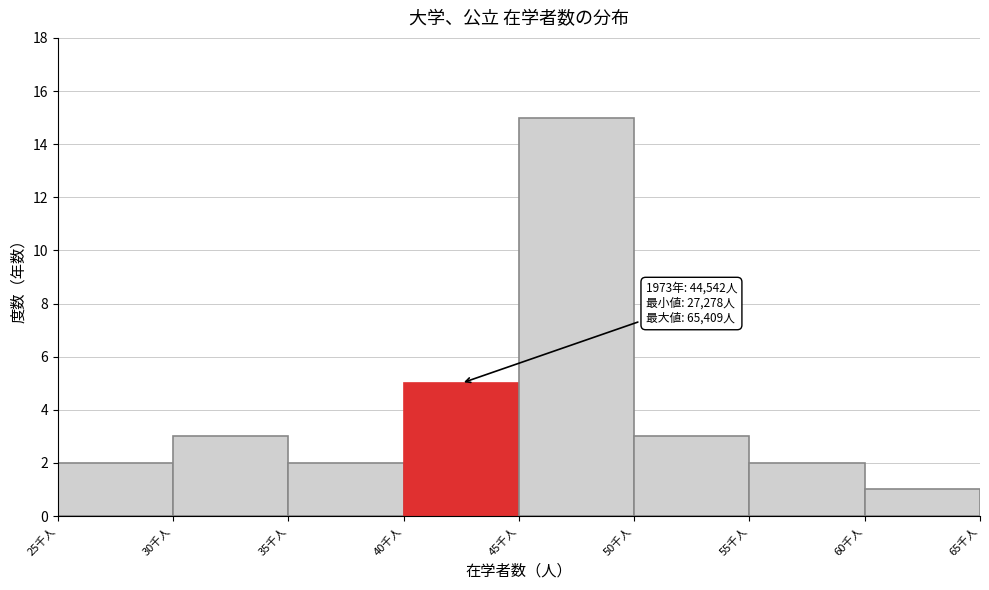

Reading left to right, extract all data points from this chart.

25千人=2	30千人=3	35千人=2	40千人=5	45千人=15	50千人=3	55千人=2	60千人=1